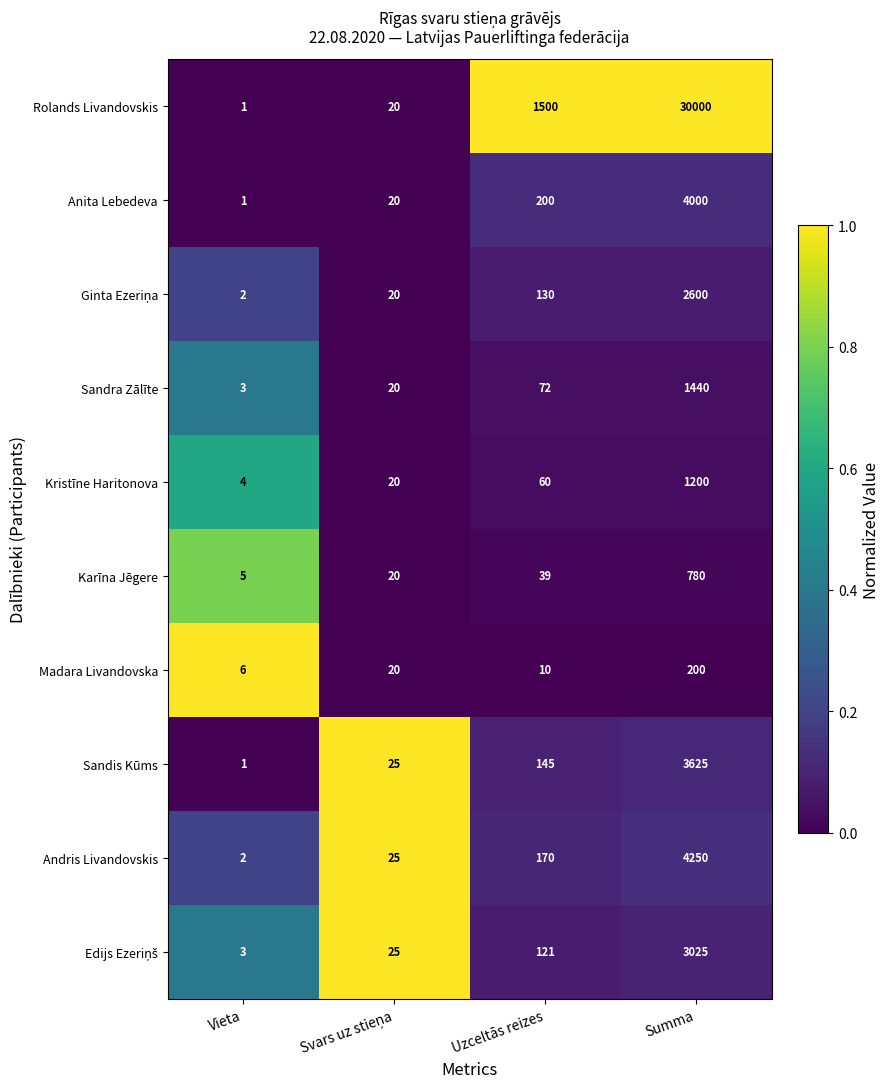

Where is Sandis Kūms nearest to the value 1813?

Uzceltās reizes